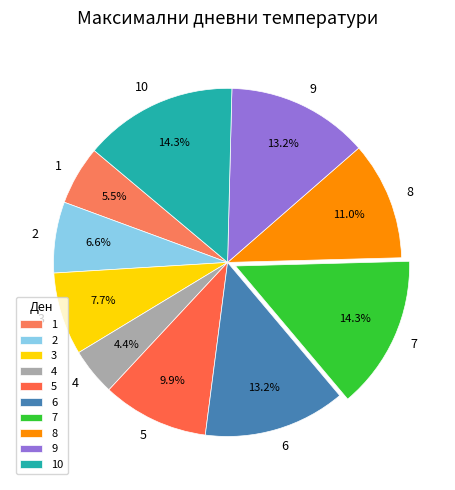

To the nearest percent, what percentage of the pie is 5?

10%